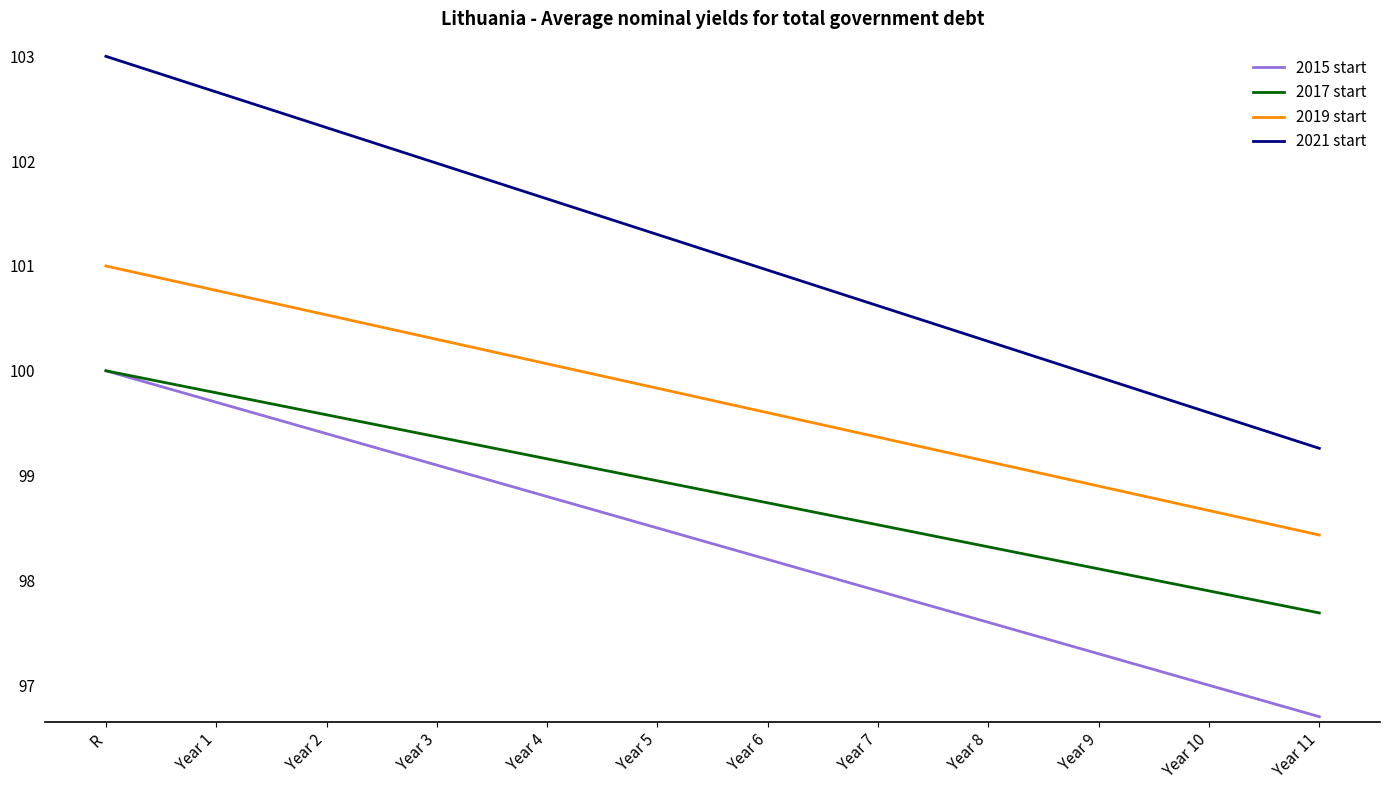

Reading left to right, what are all the values shown in this chart?

2015 start: R=100.0	Year 1=99.7	Year 2=99.4	Year 3=99.1	Year 4=98.8	Year 5=98.5	Year 6=98.2	Year 7=97.9	Year 8=97.6	Year 9=97.3	Year 10=97.0	Year 11=96.7
2017 start: R=100.0	Year 1=99.8	Year 2=99.6	Year 3=99.4	Year 4=99.2	Year 5=99.0	Year 6=98.7	Year 7=98.5	Year 8=98.3	Year 9=98.1	Year 10=97.9	Year 11=97.7
2019 start: R=101.0	Year 1=100.8	Year 2=100.5	Year 3=100.3	Year 4=100.1	Year 5=99.8	Year 6=99.6	Year 7=99.4	Year 8=99.1	Year 9=98.9	Year 10=98.7	Year 11=98.4
2021 start: R=103.0	Year 1=102.7	Year 2=102.3	Year 3=102.0	Year 4=101.6	Year 5=101.3	Year 6=101.0	Year 7=100.6	Year 8=100.3	Year 9=99.9	Year 10=99.6	Year 11=99.3